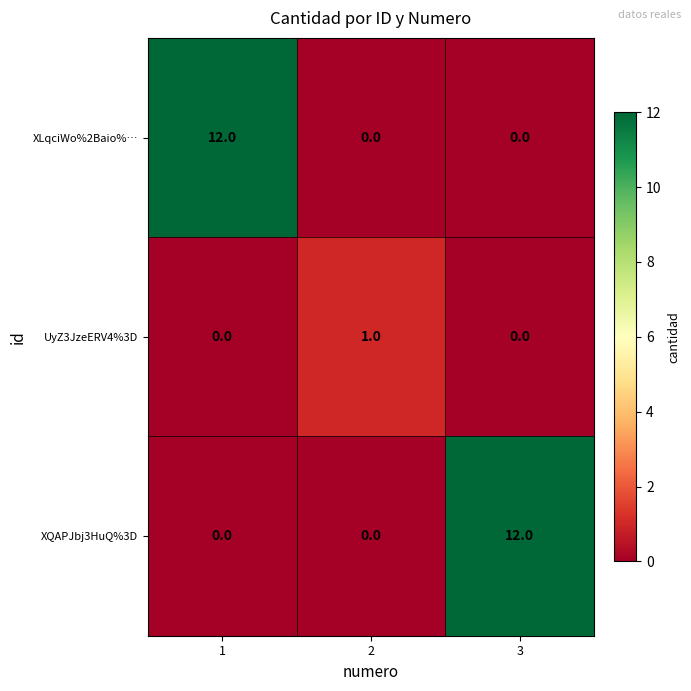

What is the total value across all series at 1?

12